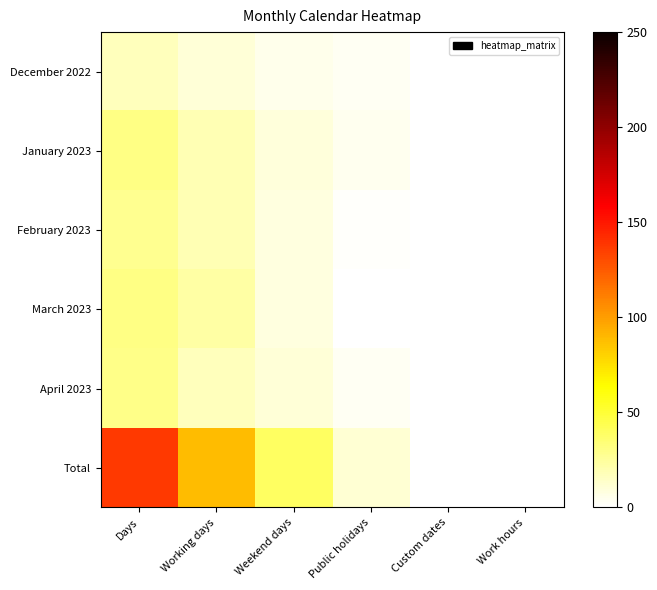

Which series has the largest range (max minus min)?

Total